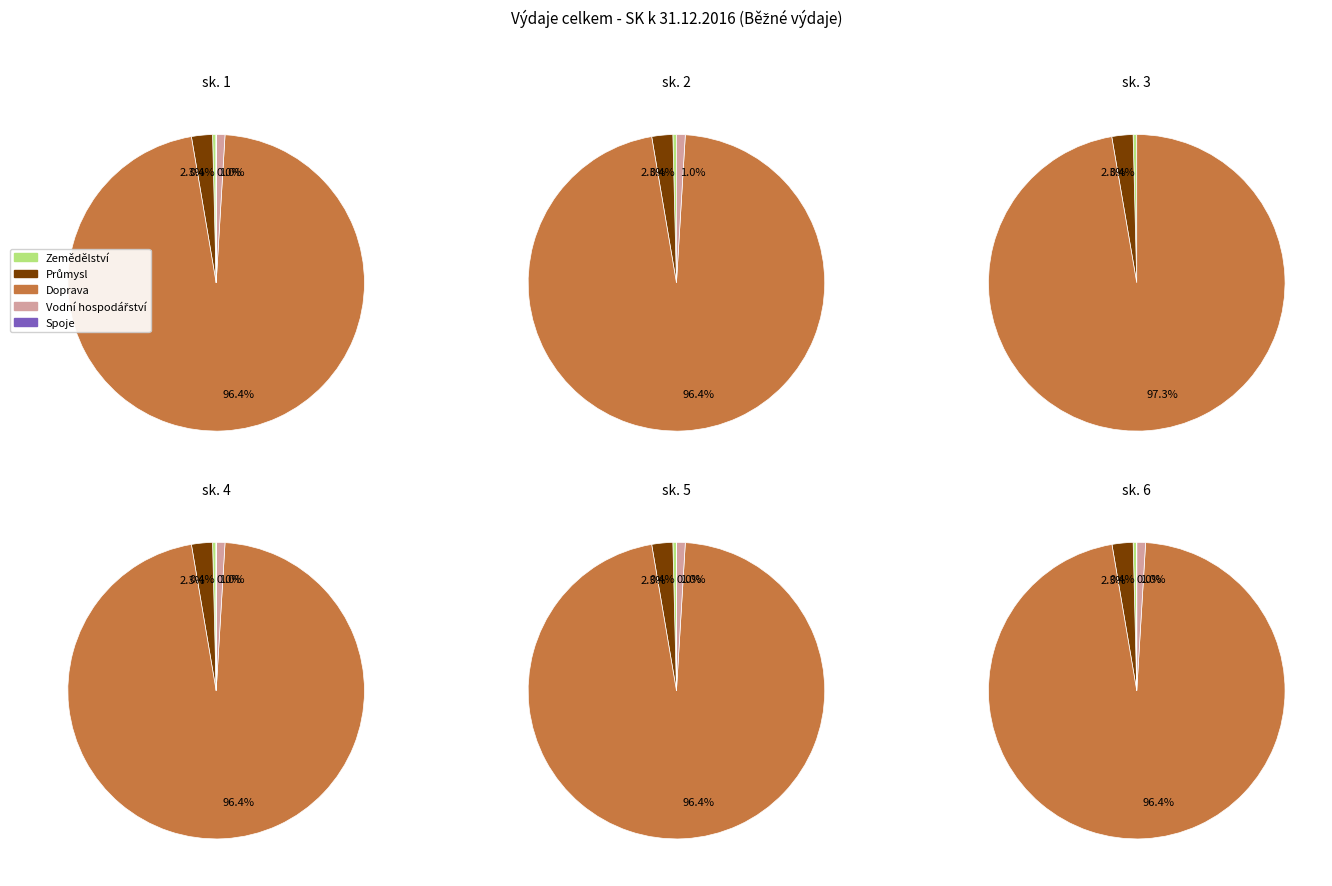

Combined, what portion of the pie is Zemědělství a lesní hospodářství and Spoje?

0.4%